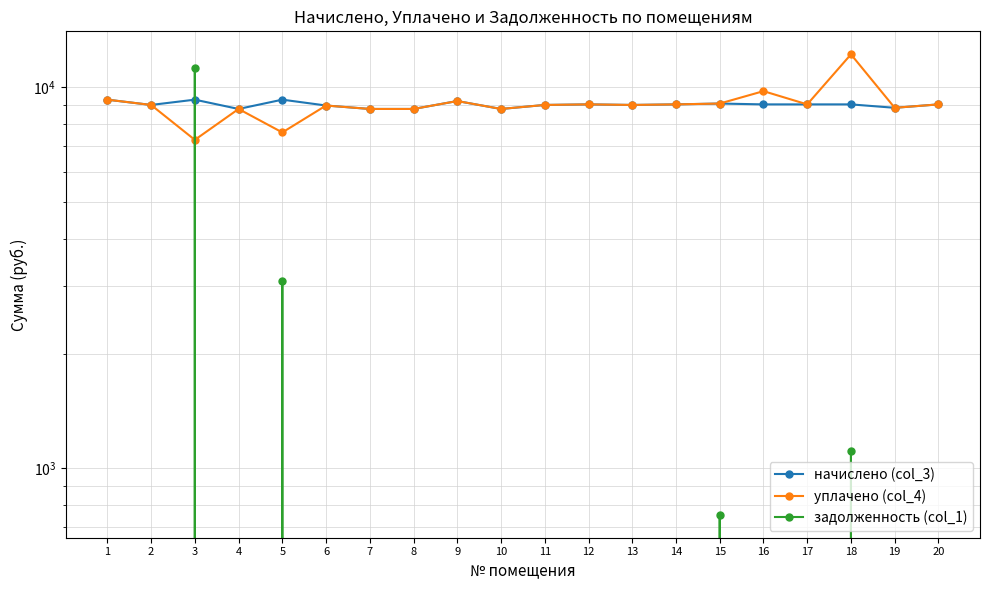

What is the greatest value displayed?

12200.0